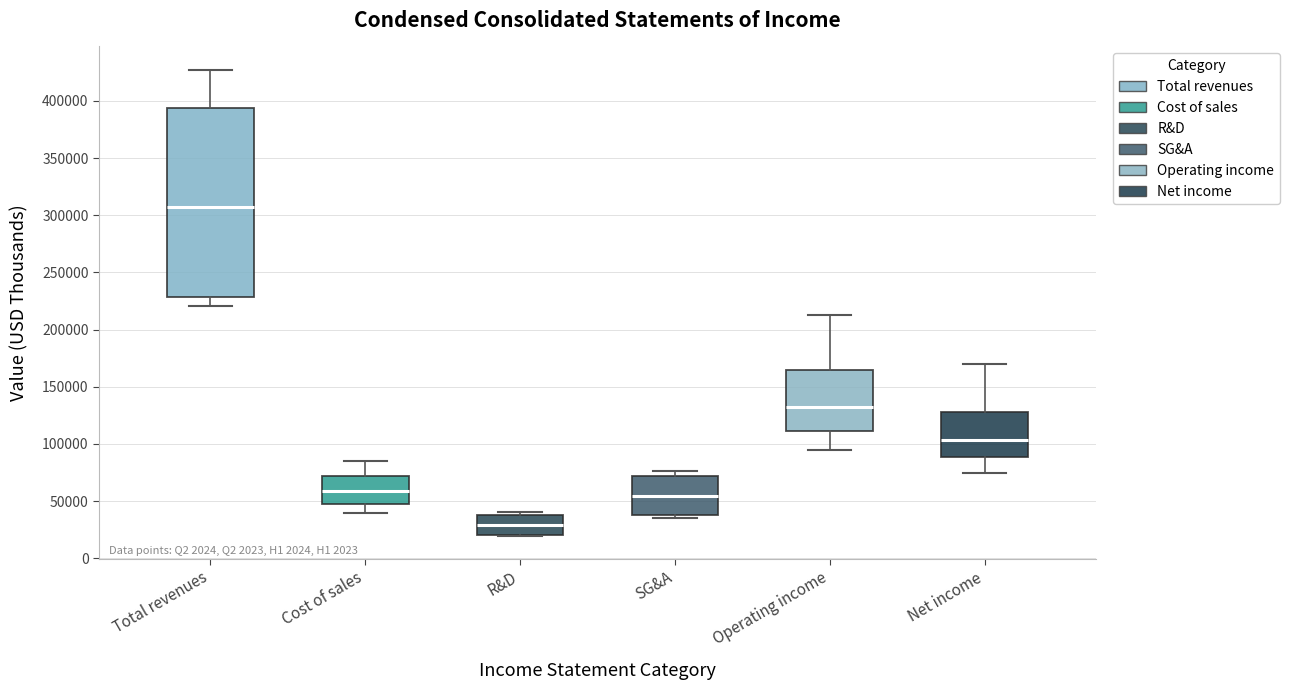

Which box's median line is the lowest?

R&D